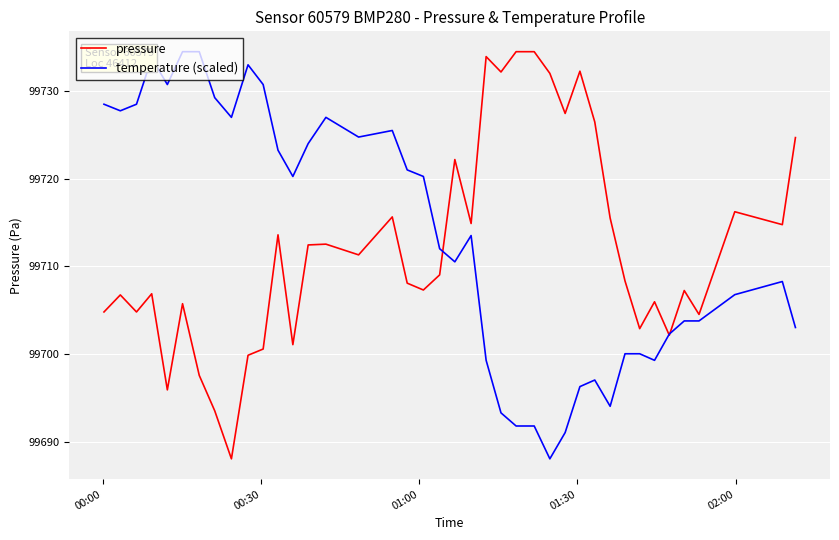

What is the smallest value displayed?

99688.1